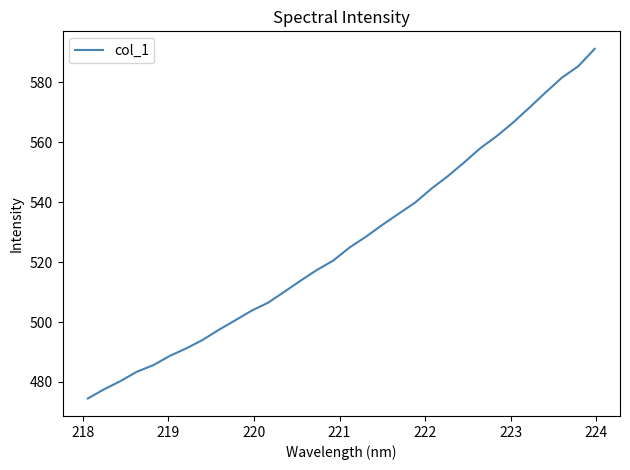

What is the difference between the maximum and minimum values?

116.8